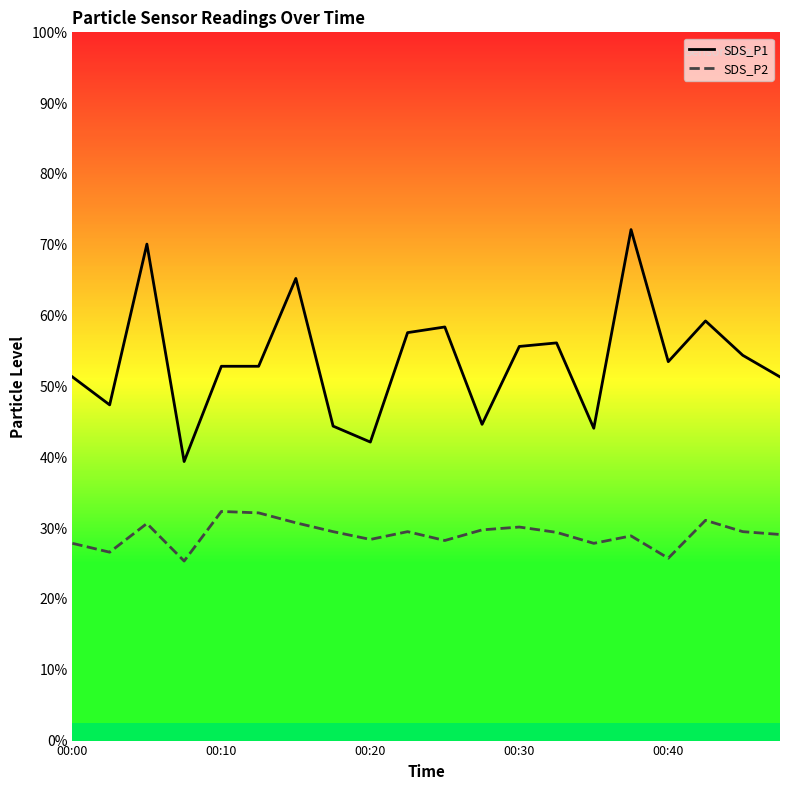

What are all the series names shown in the legend?

SDS_P1, SDS_P2